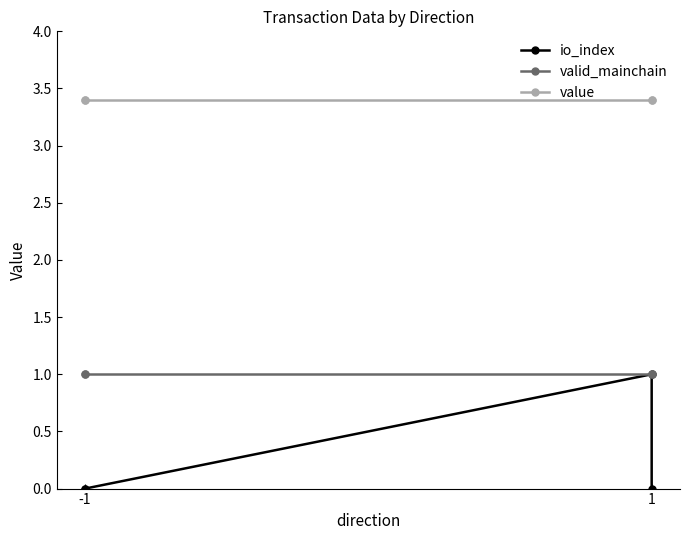

How many lines are shown in the chart?

3